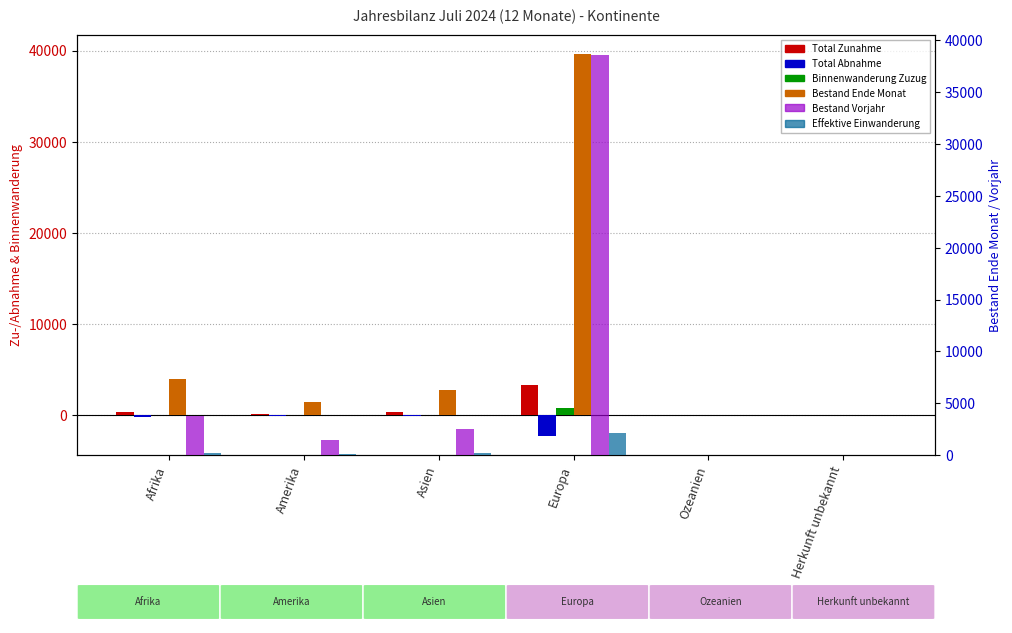

Which series has the largest range (max minus min)?

Bestand Ende Monat